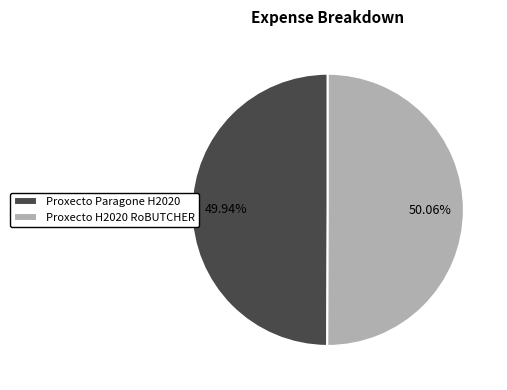

Approximately how many times larger is the value at Proxecto H2020 RoBUTCHER compared to Proxecto Paragone H2020?

1.0